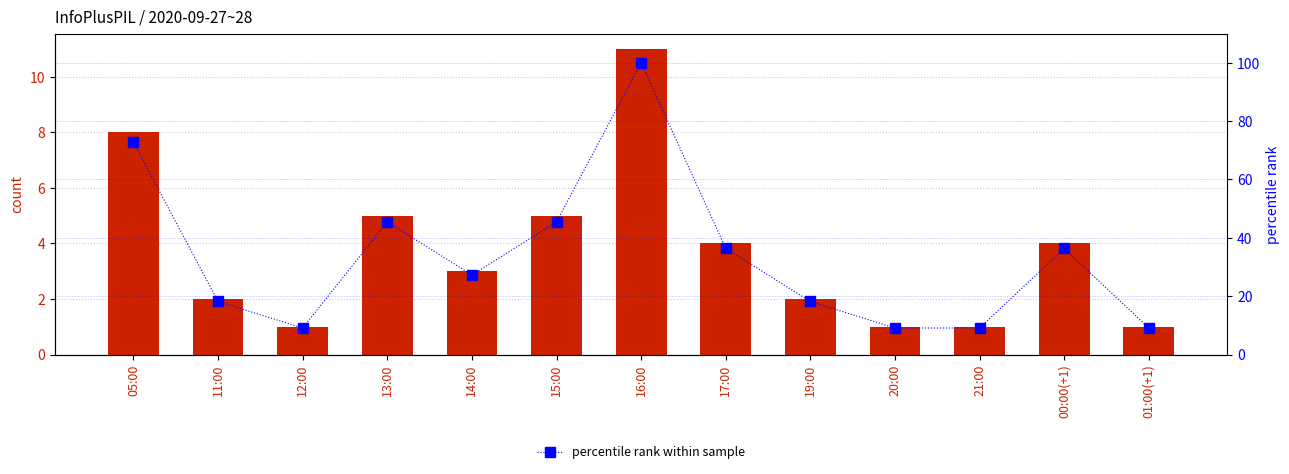

Is it true that percentile rank within sample equals 119.2 at 05:00?

False